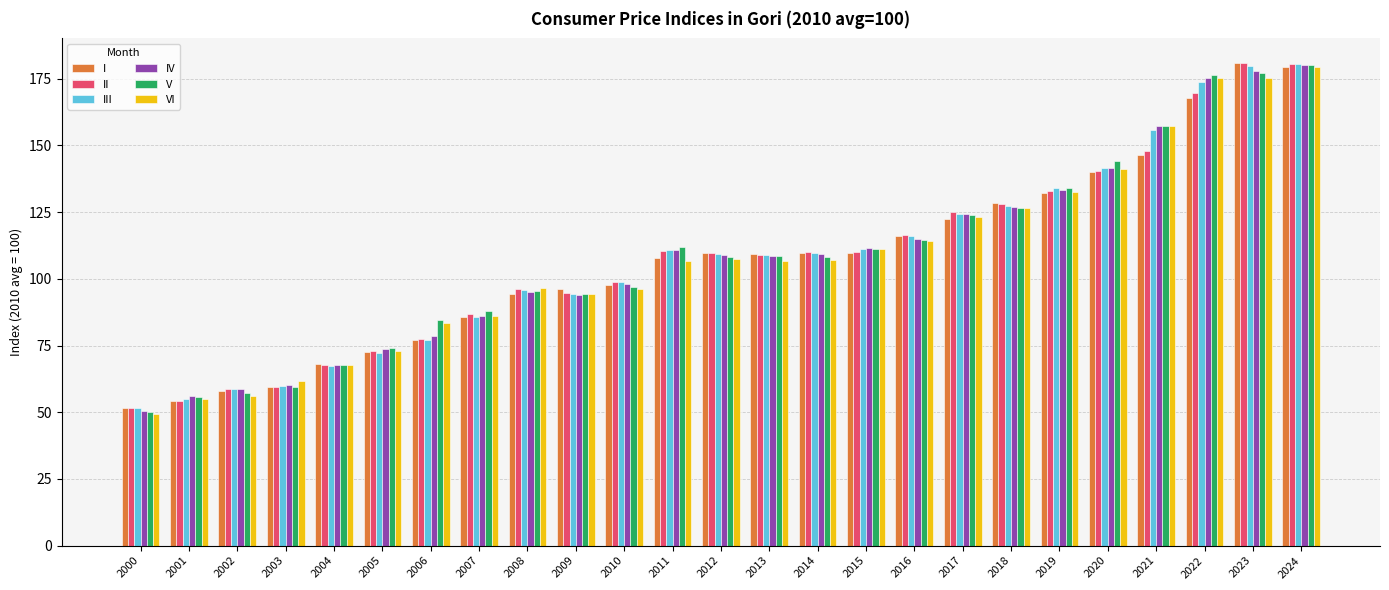

True or false: IV has a value of 183.8 at 2012.

False